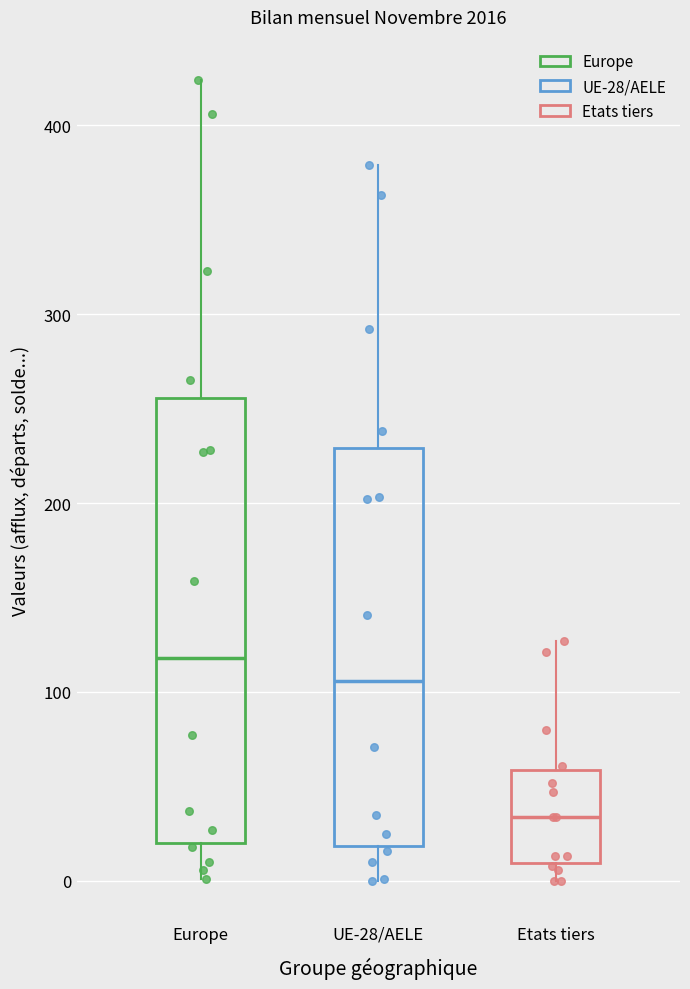

Which box has the highest median line?

Europe